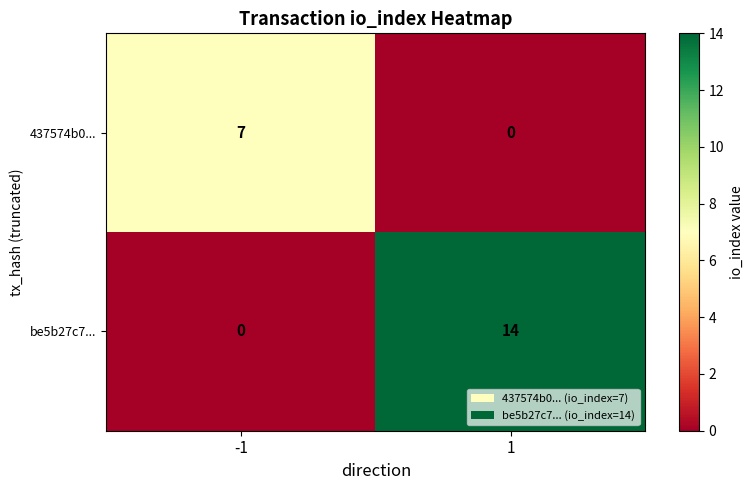

The 437574b0... series shows 0 at 1. True or false?

True